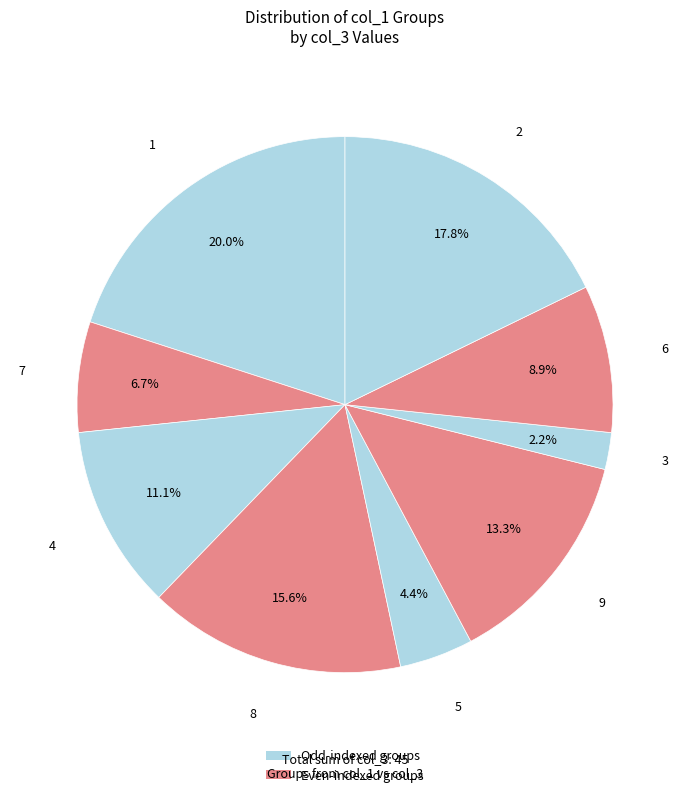

Count the number of slices in the pie.

9